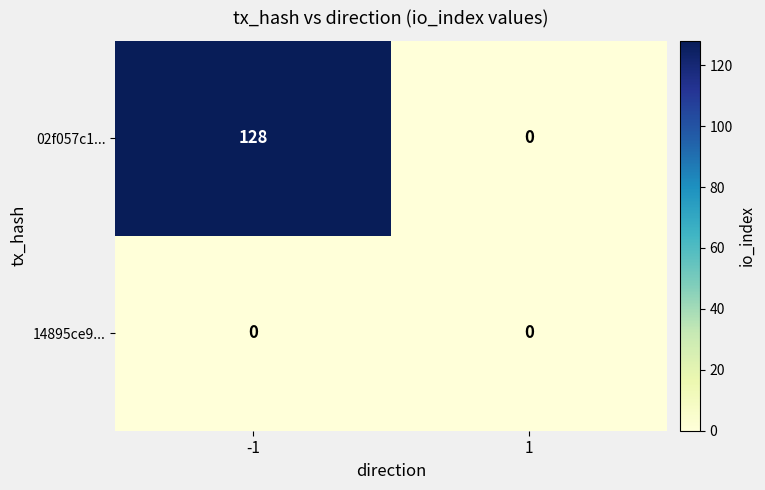

The value of 14895ce9... at 1 is 0. True or false?

True